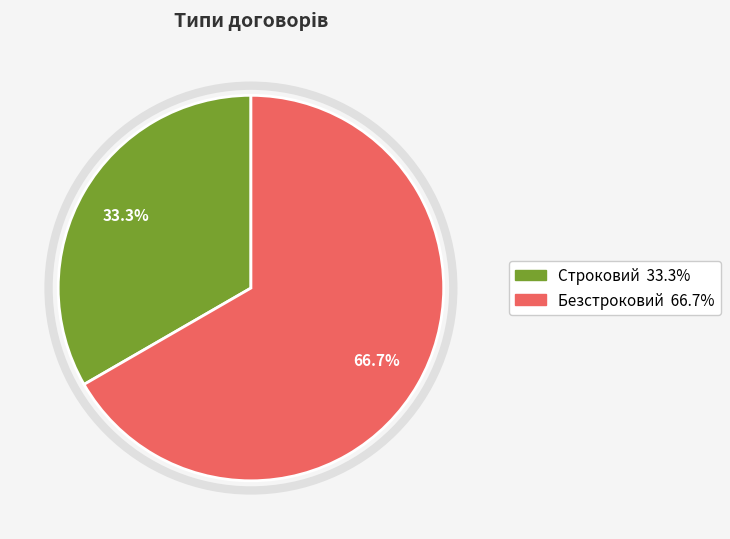

How many segments does this pie chart have?

2